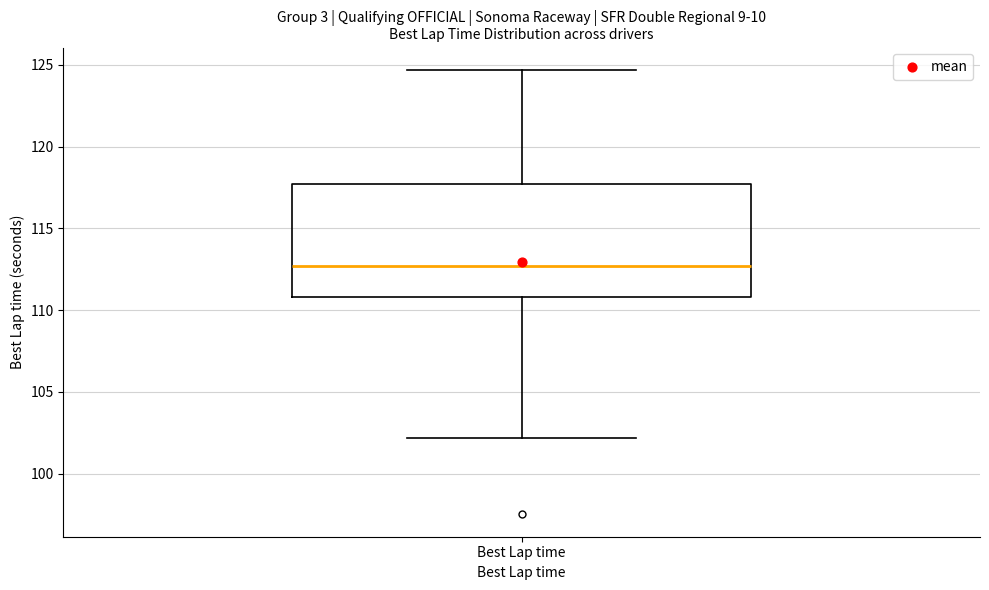

Read this box plot against the y-axis: the position of the median line, the range covered by the box, and the ends of both whiskers. The values are not printed on the chart, so give them approximately, as read against the axis.

median 112.5, box 111.0 to 117.5, whiskers 102.0 to 124.5